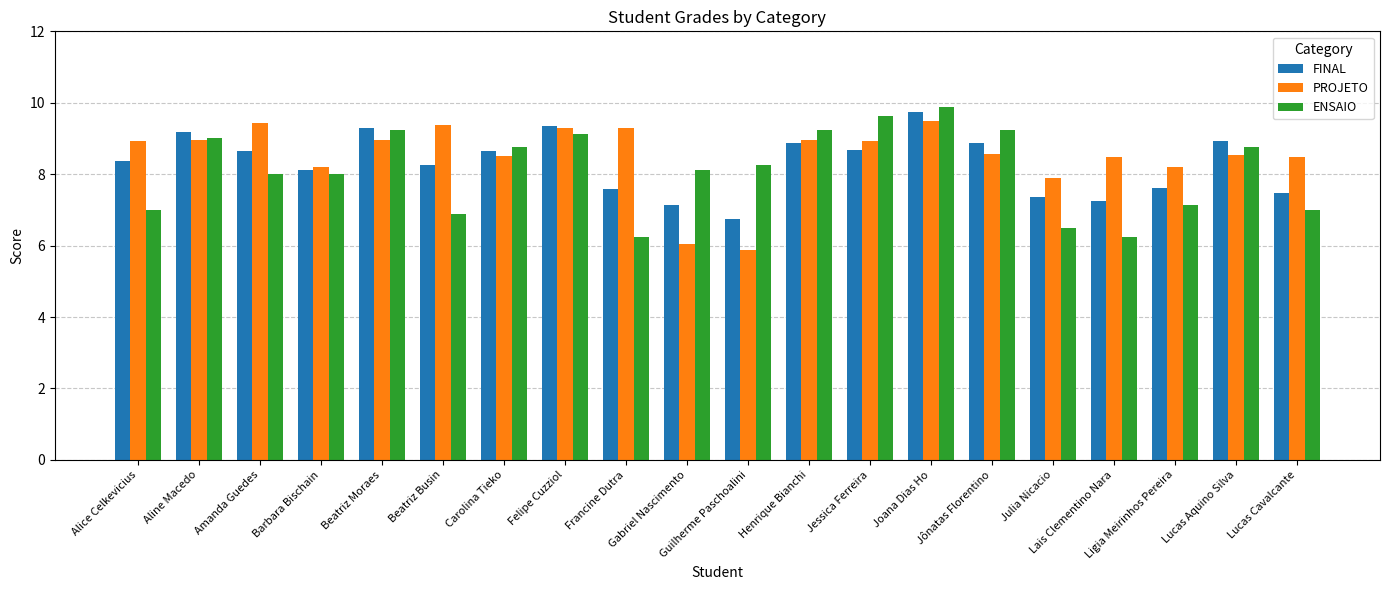

How many groups of bars are there?

20